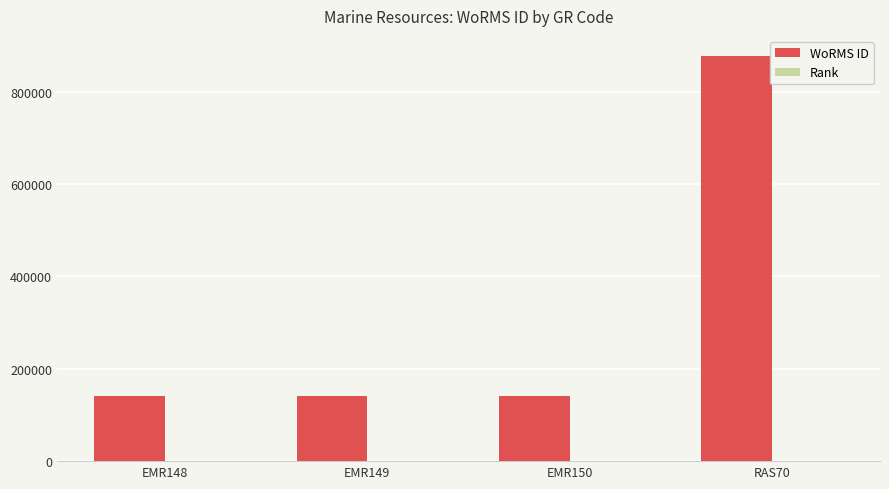

The WoRMS ID series shows 140513 at EMR150. True or false?

True